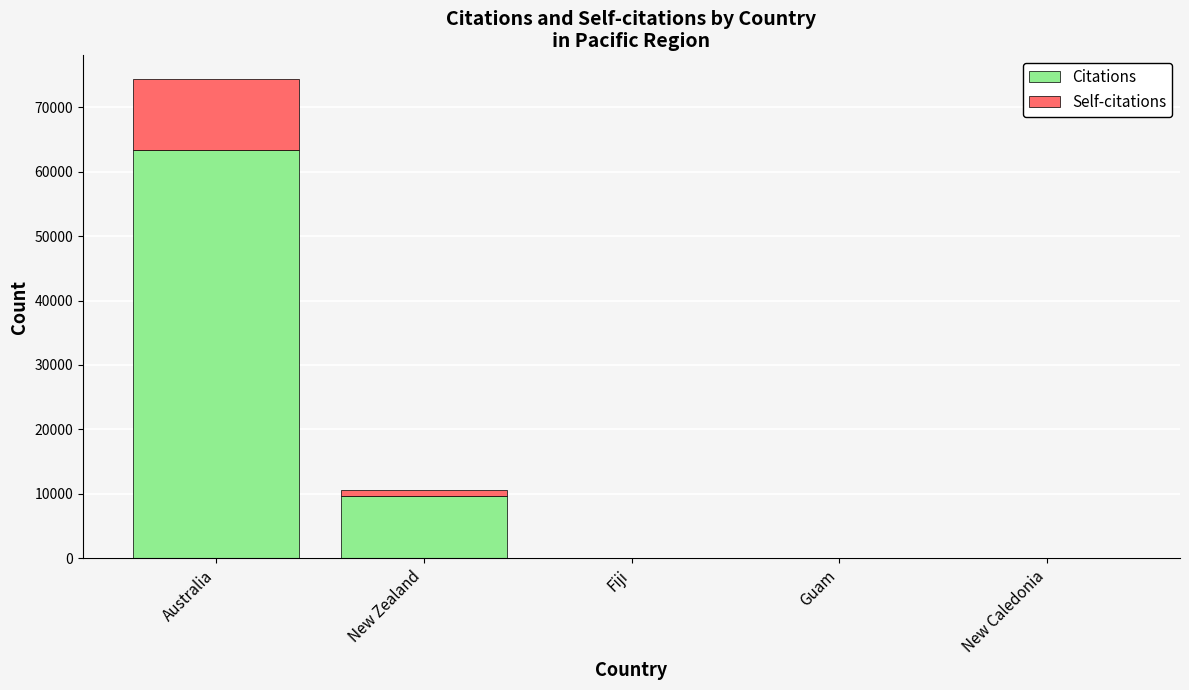

At which category is the sum across all series the highest?

Australia